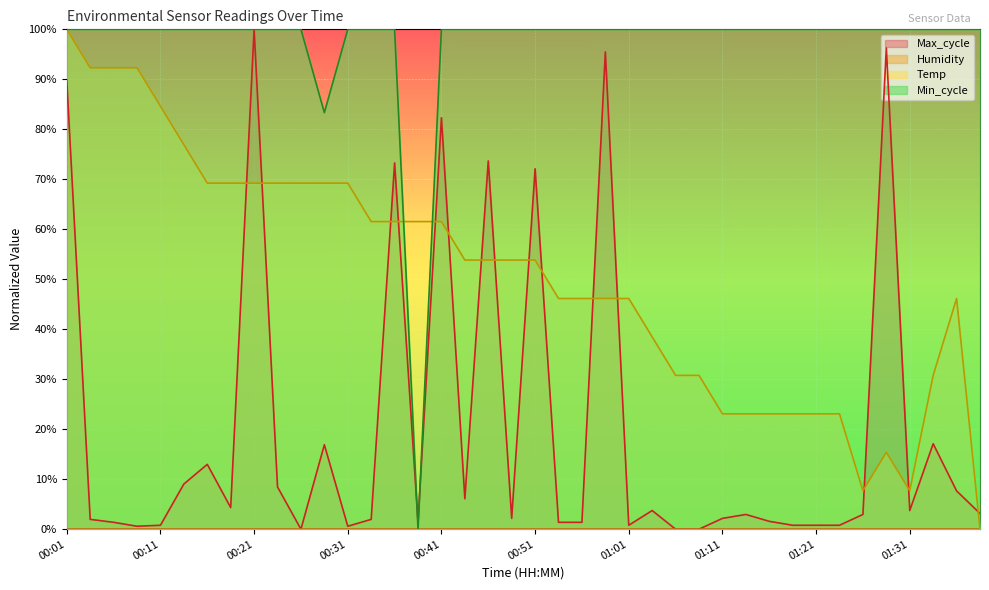

What is the label of the 36th point from the right?

00:11